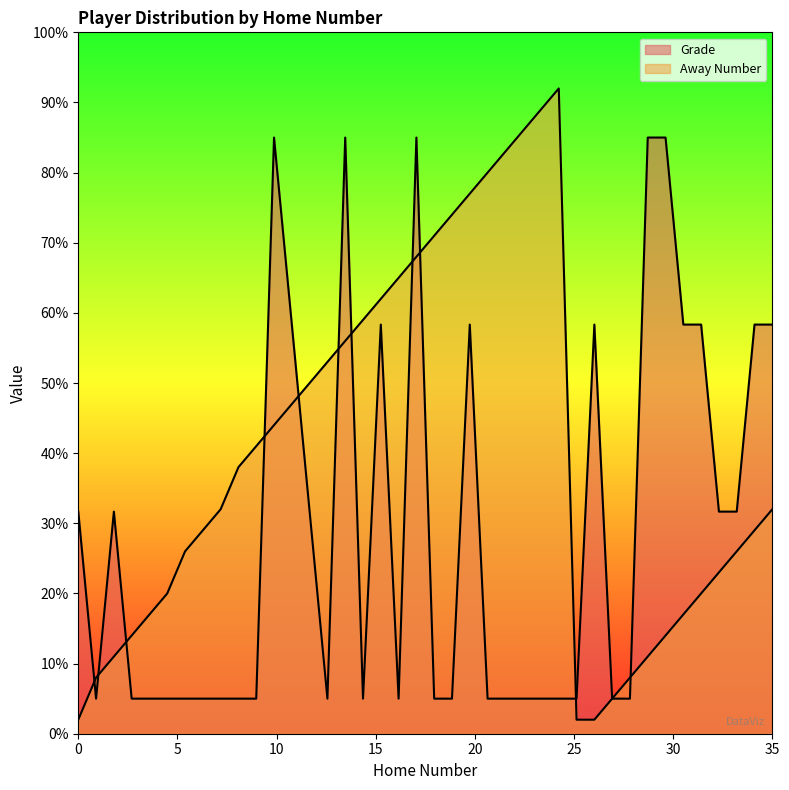

What are all the series names shown in the legend?

Grade, Away Number